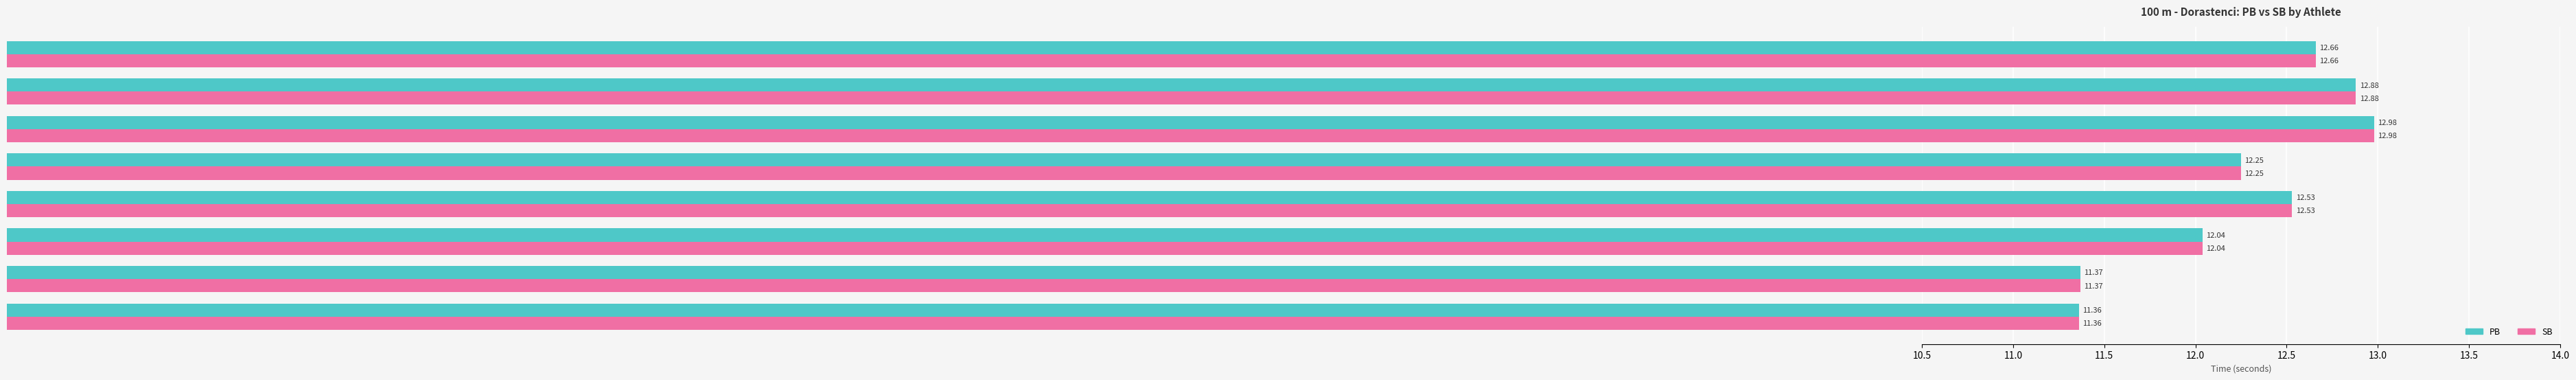

What is the difference between the SB values at Procházka Denis and Bielik Richard?

0.4